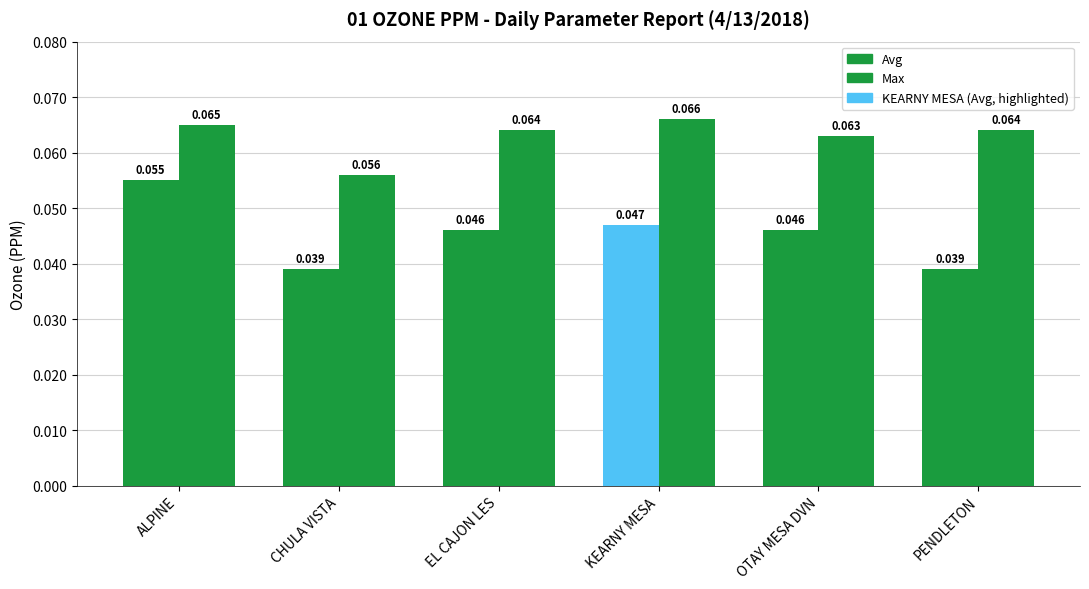

How many bars are there in each group?

2